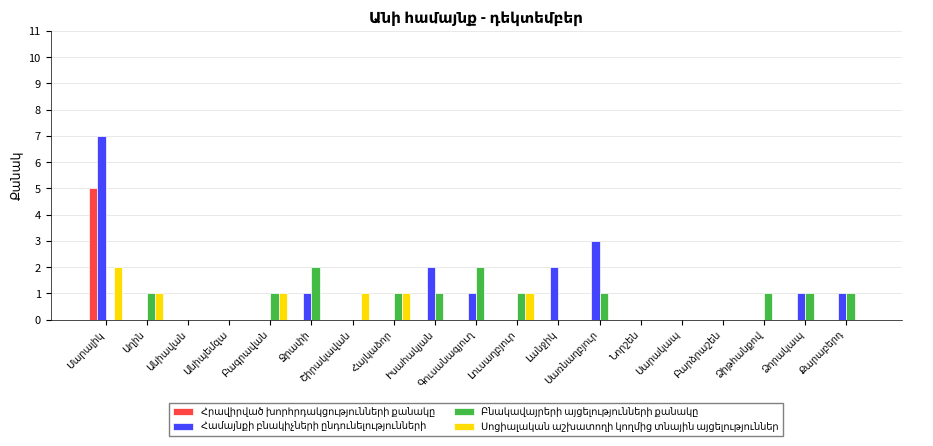

The Սոցիալական աշխատողի կողմից տնային այցելություններ series shows 0 at Սարակապ. True or false?

True